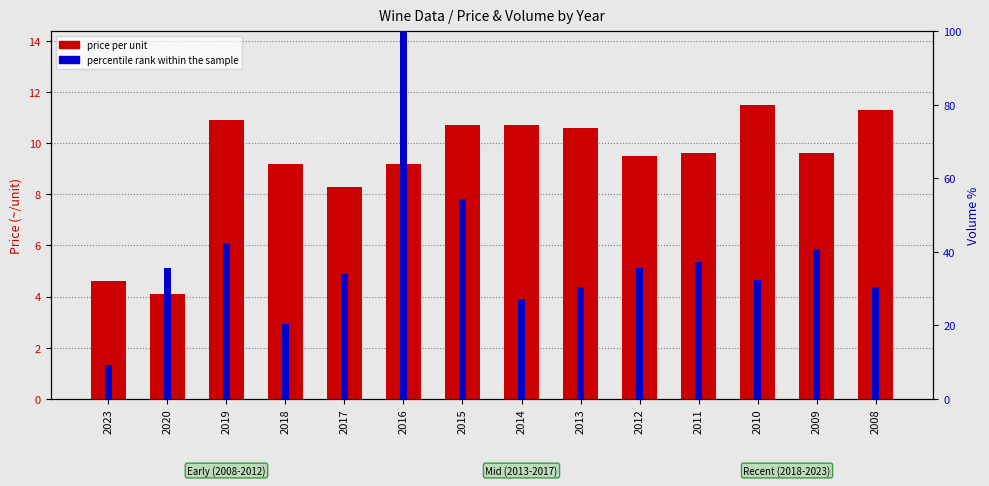

The value of price per unit at 2011 is 9.6. True or false?

True